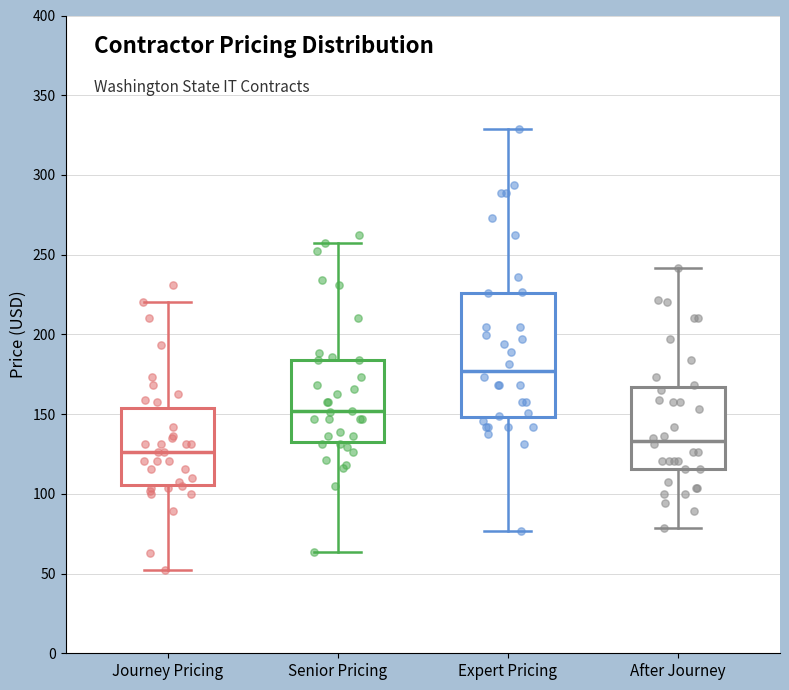

Which box is the tallest, from its lower edge to its upper edge?

Expert Pricing